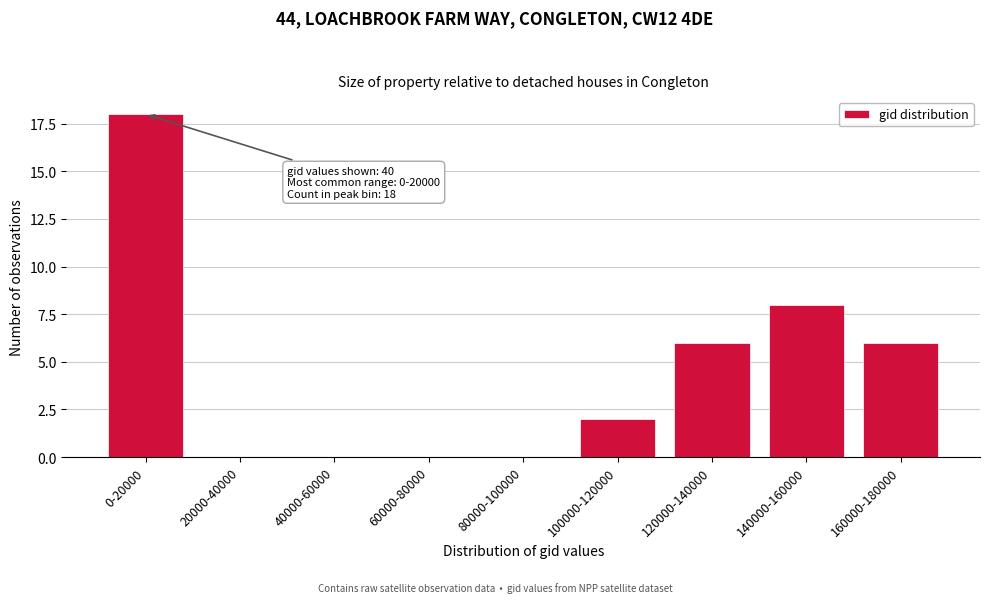

Reading left to right, list all the values displayed in this chart.

0-20000=18	20000-40000=0	40000-60000=0	60000-80000=0	80000-100000=0	100000-120000=2	120000-140000=6	140000-160000=8	160000-180000=6